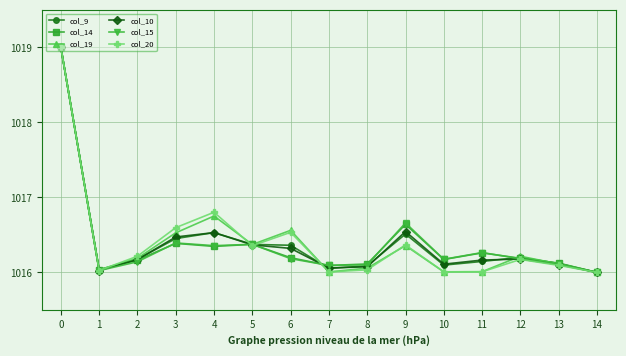

True or false: col_20 and col_9 intersect in this chart.

True